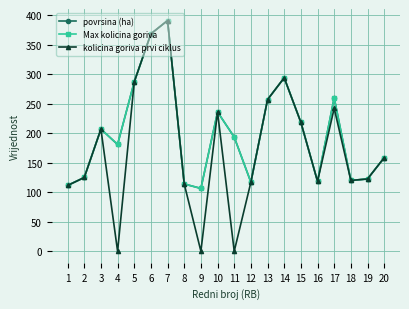

At which category is the sum across all series the highest?

7